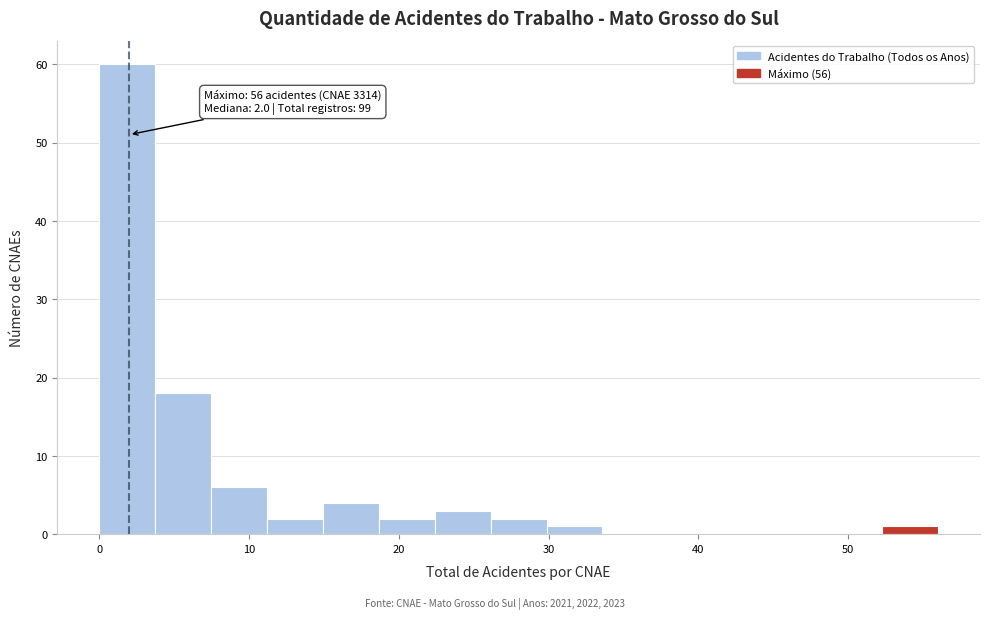

Read against the x-axis, roughly where is the centre of the tallest bar?

2